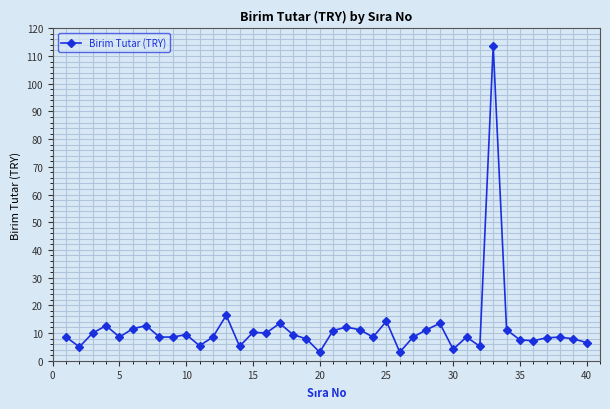

What is the smallest value displayed?

3.1